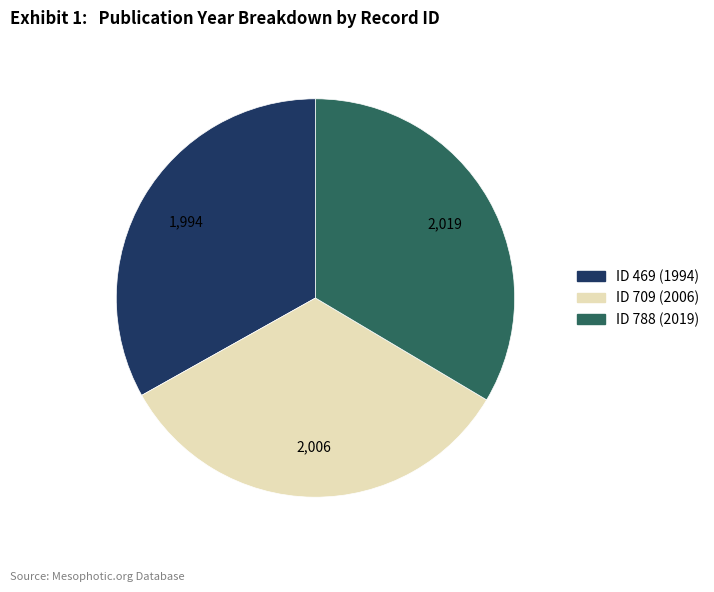

Is there a majority slice in this chart?

No